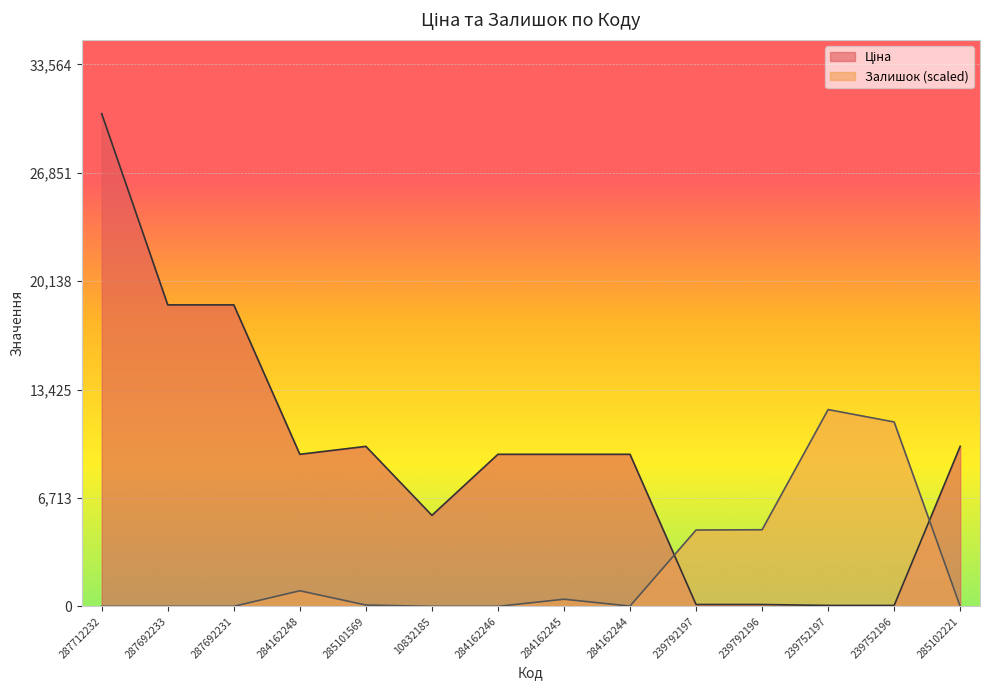

What is the sum of the Залишок values at 284162246 and 239792196?

4744.5